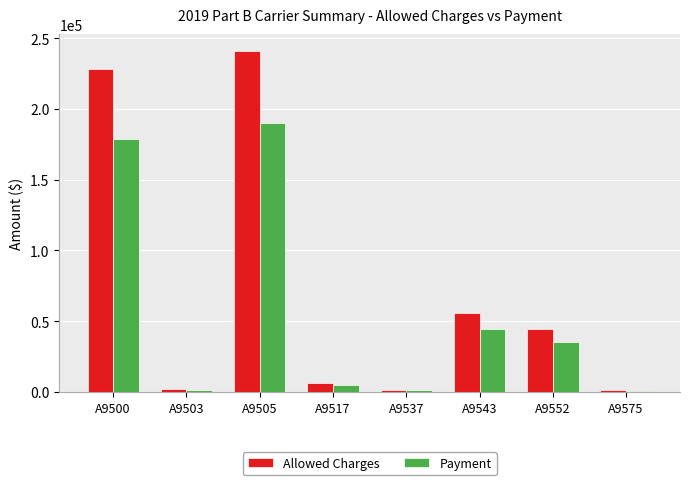

Which label corresponds to the largest value in the chart?

A9505